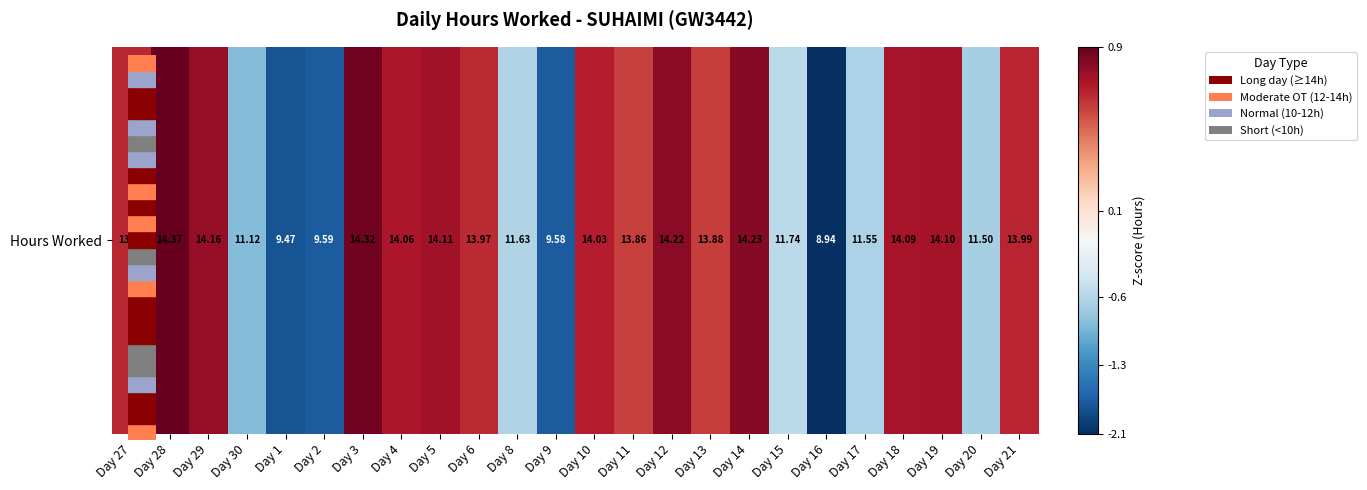

Between Day 11 and Day 27, which is larger?

Day 27